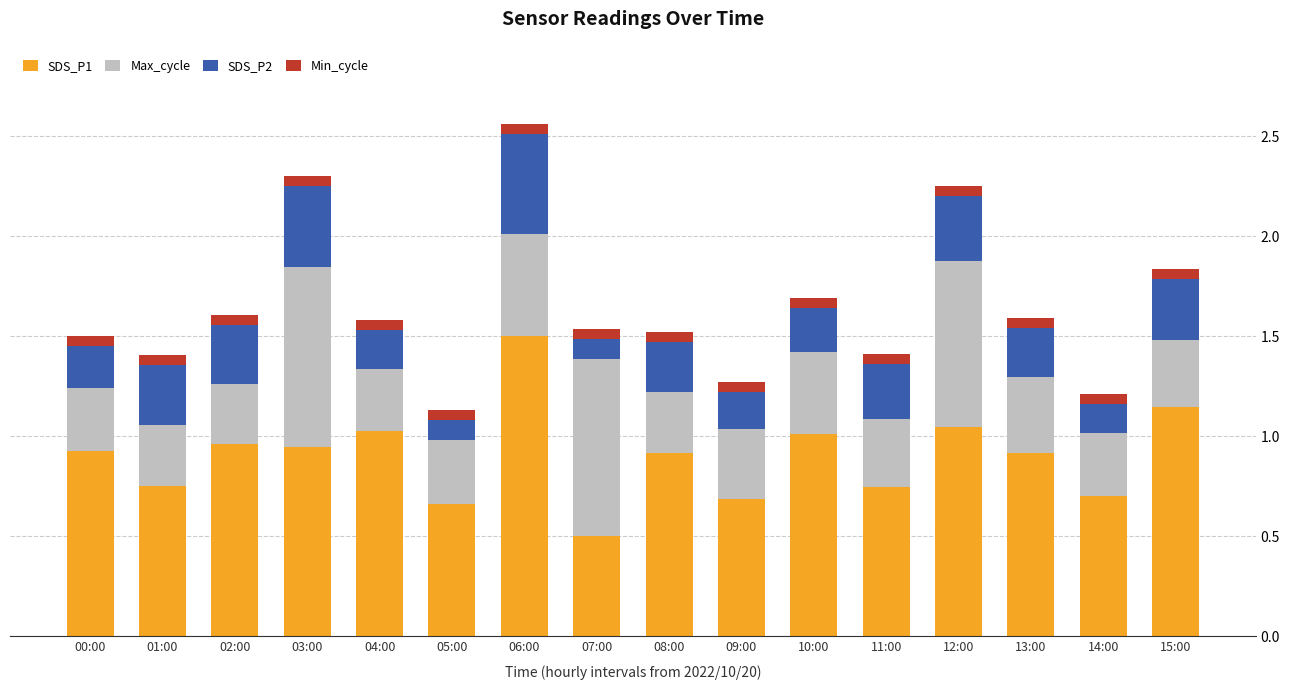

What is the value of the SDS_P1 bar at the 8th from the left?

0.5